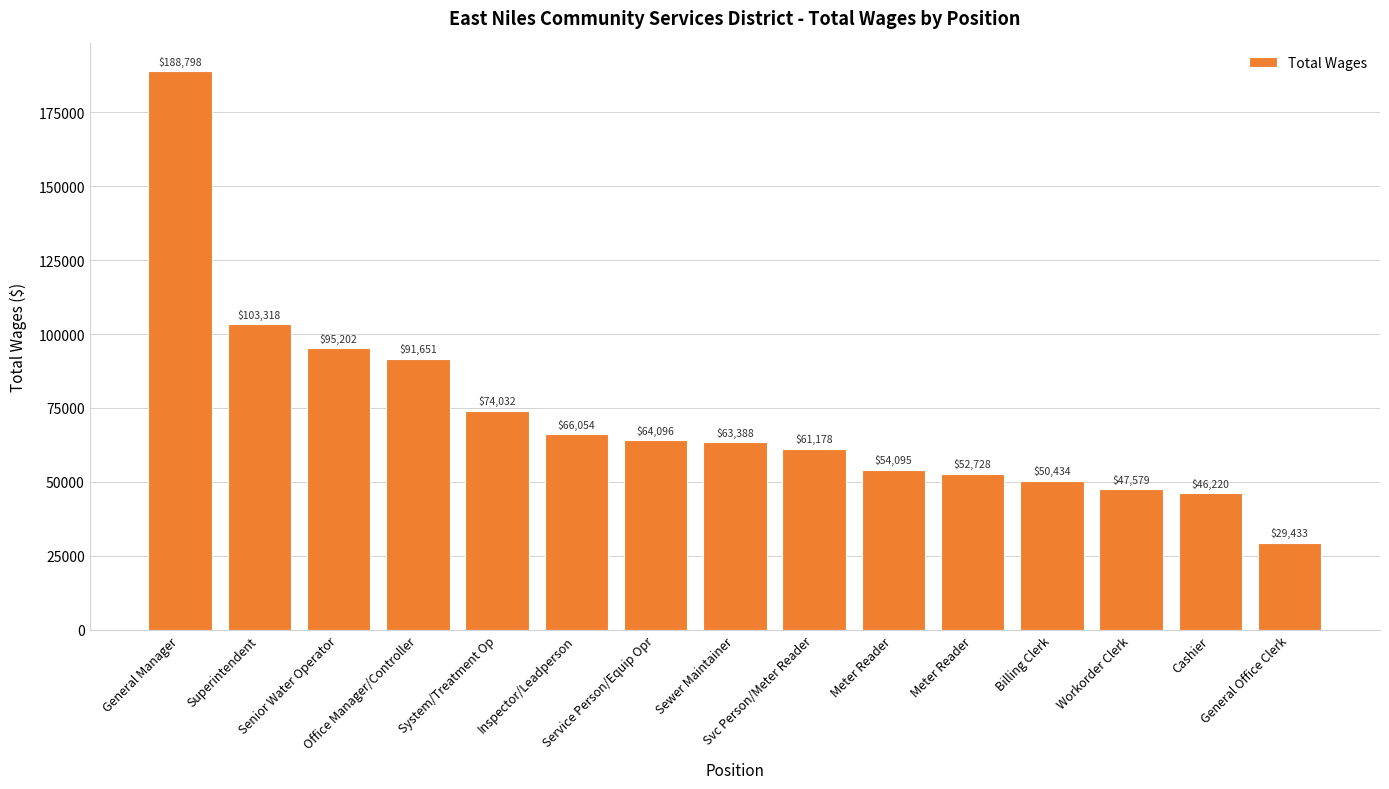

What is the difference between the values at Senior Water Operator and Cashier?

48982